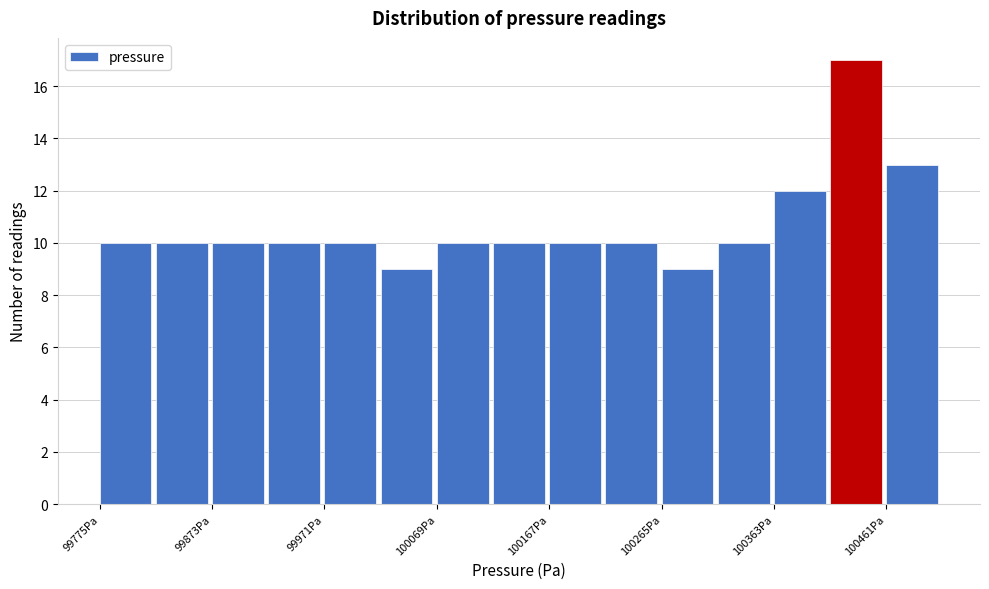

Over which range of the x-axis is the bar tallest?

100410 to 100460